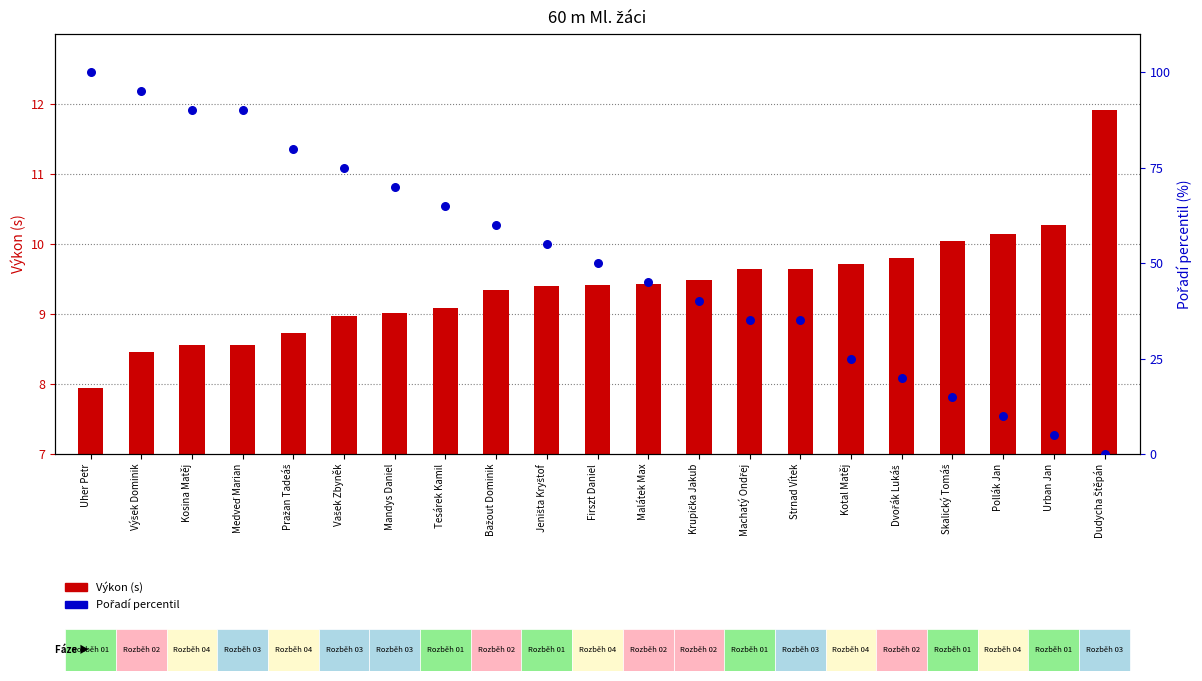

Is the value of Pořadí percentil at Mandys Daniel greater than the value of Výkon (s) at Kosina Matěj?

Yes